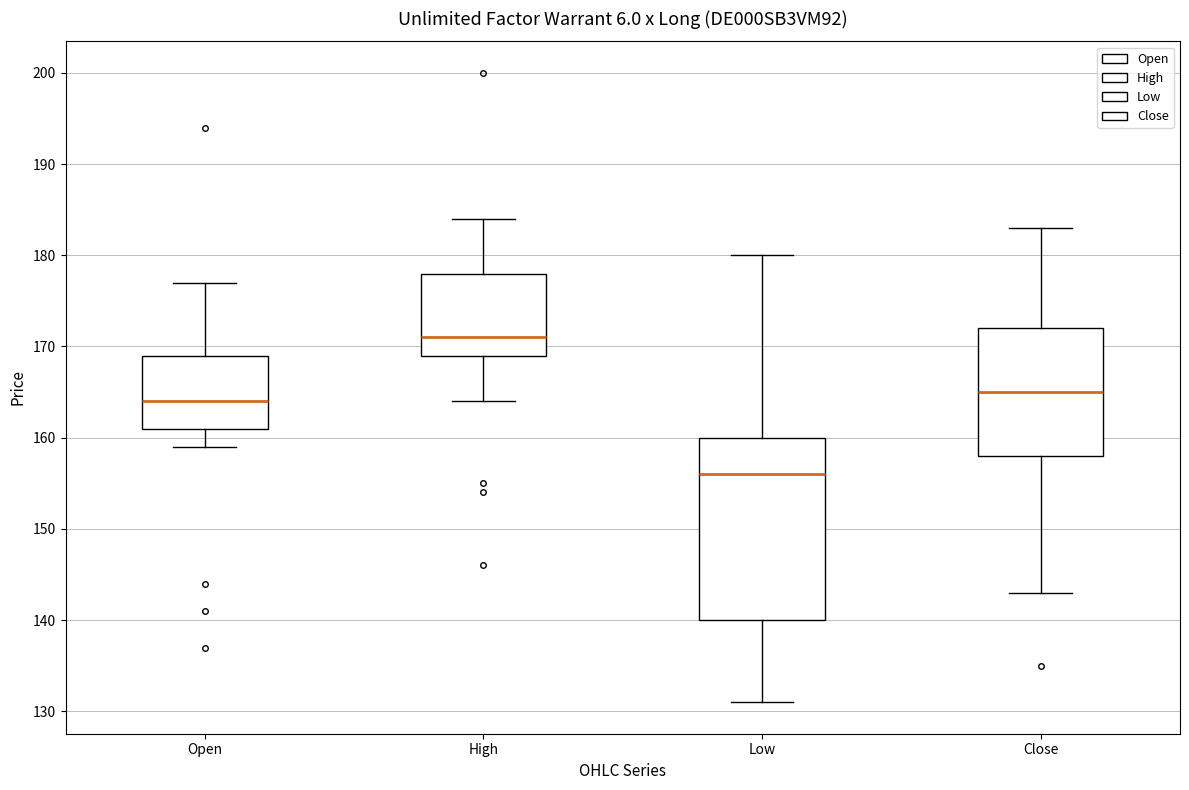

Comparing the boxes themselves (not the whiskers), which one is the tallest?

Low